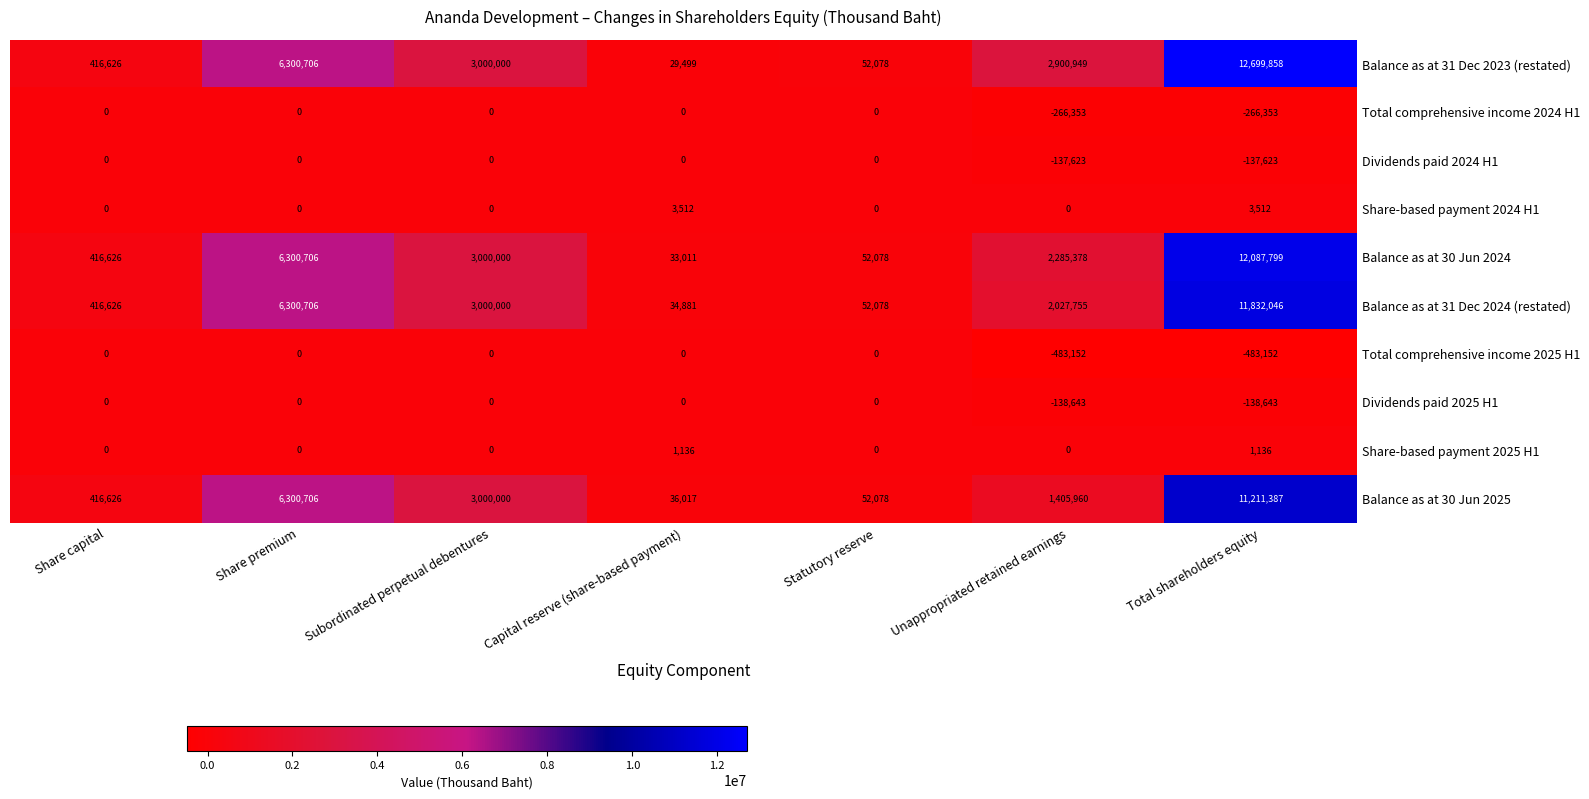

What is the greatest value displayed?

12699858